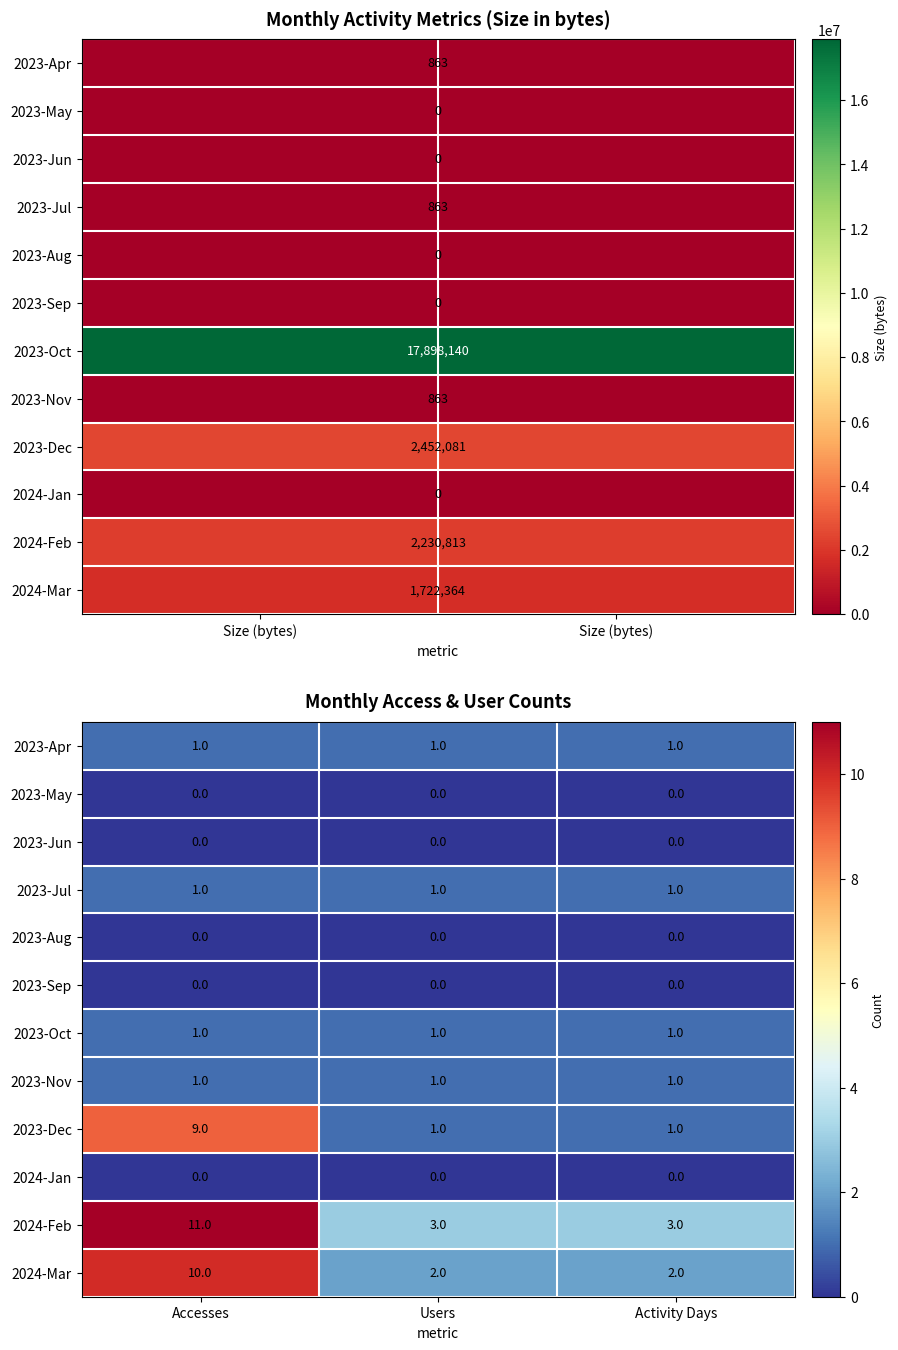

Count the number of categories in the chart.

3